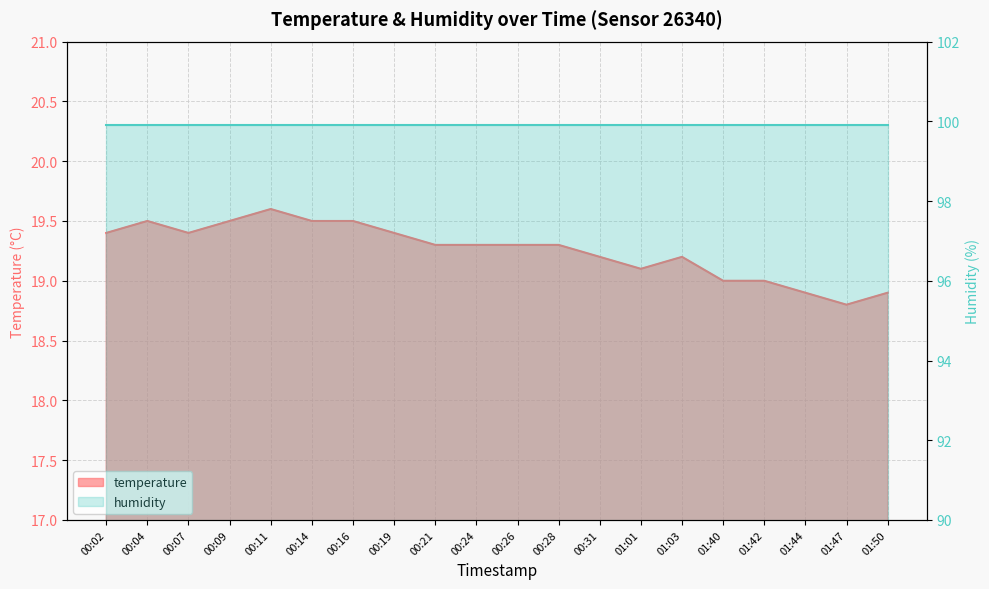

What is the average value?

19.3